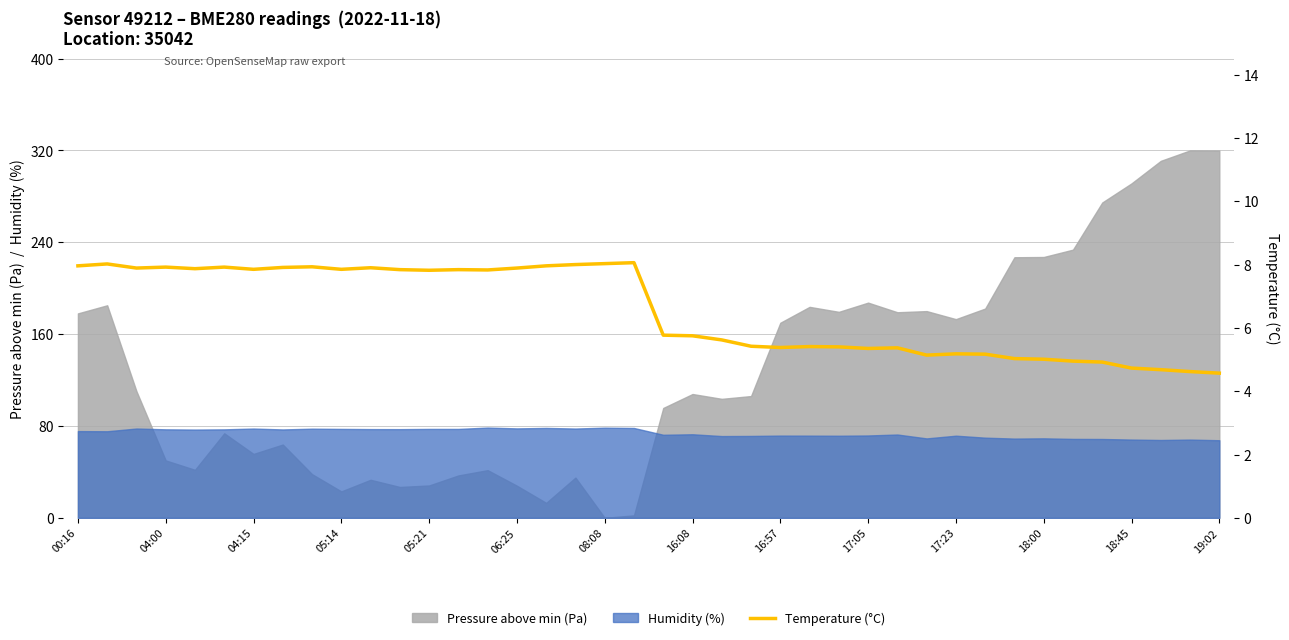

What is the minimum value for Humidity (%)?

67.6